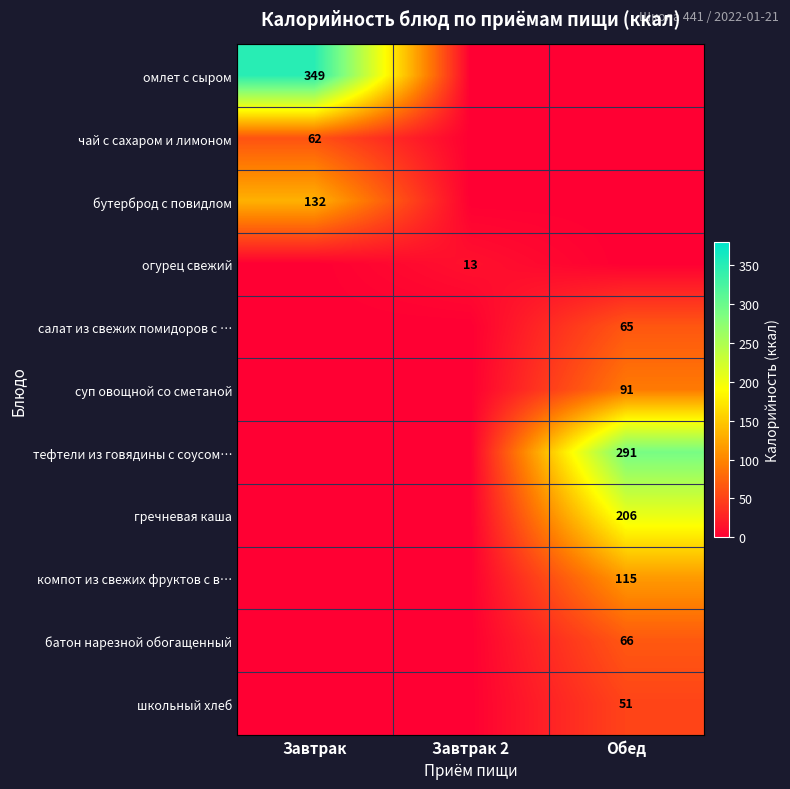

Is it true that батон нарезной обогащенный equals 89 at Обед?

False